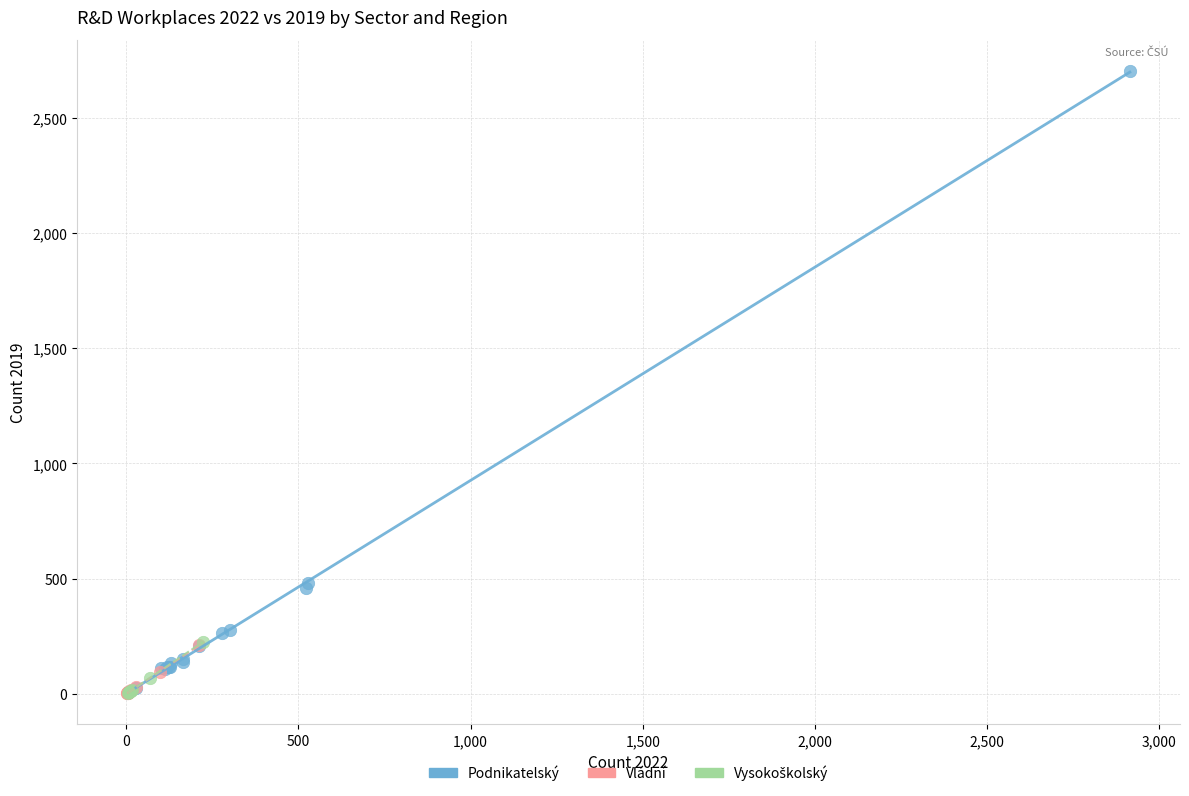

Which series has the largest Y range (max minus min)?

Podnikatelský